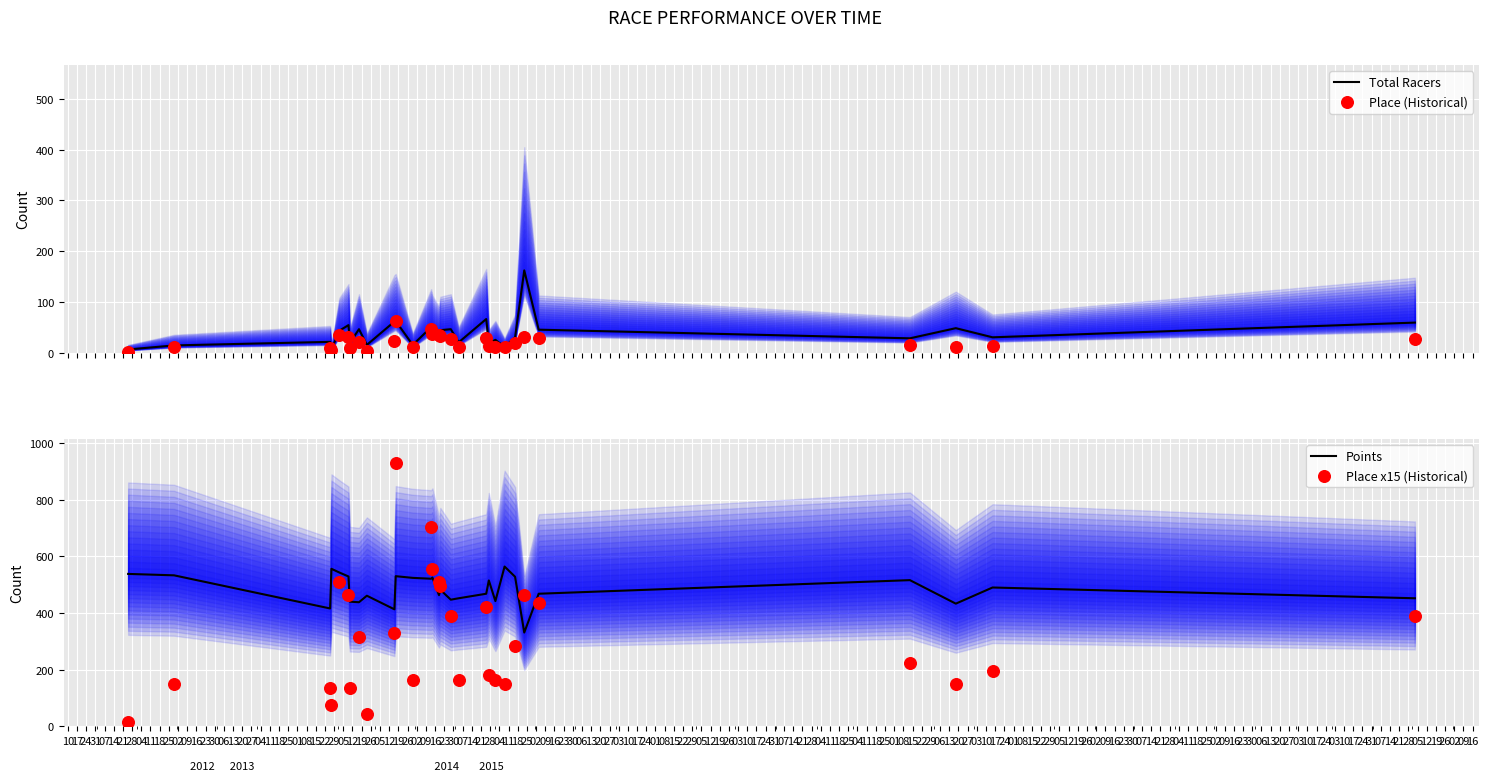

What is the maximum value for Total Racers?

162